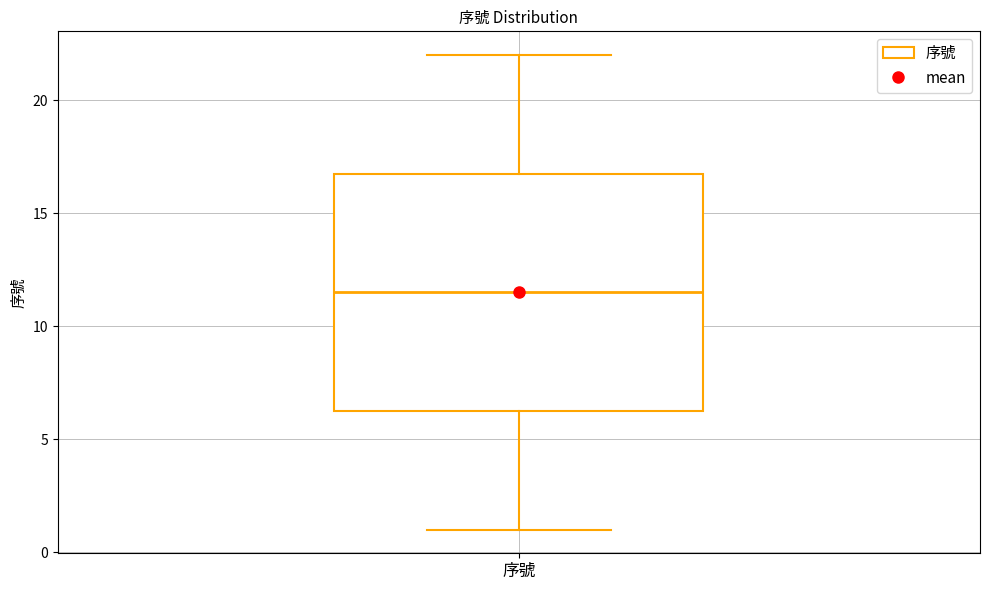

Where is the lower edge of the box for 序號 on the y-axis? The values are not printed on the chart, so give them approximately, as read against the axis.

6.5